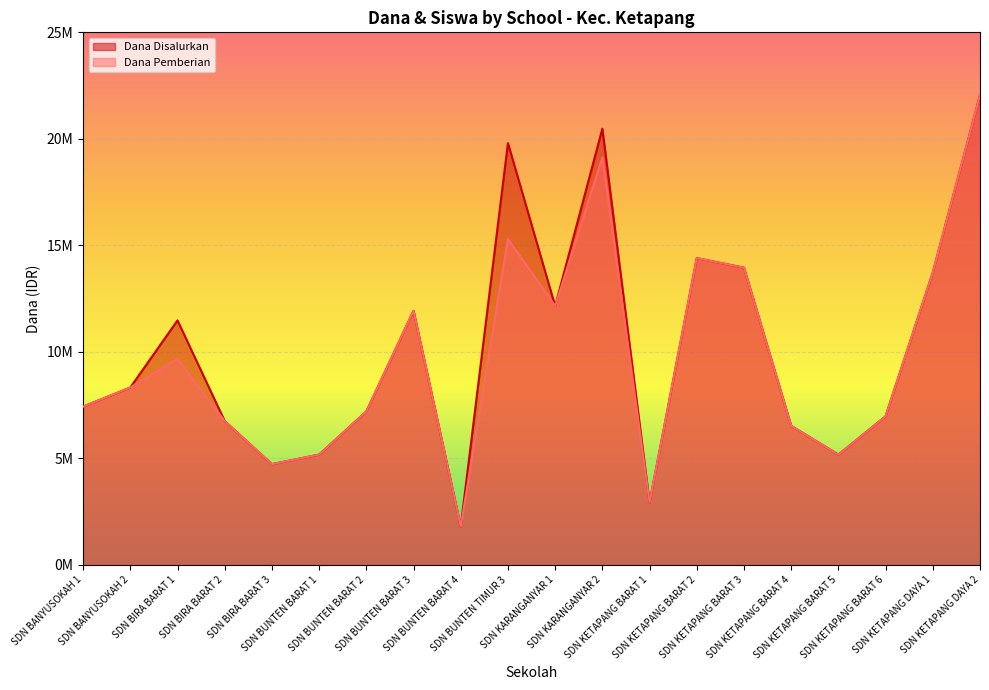

At how many categories does at least one series exceed 4730025?

17